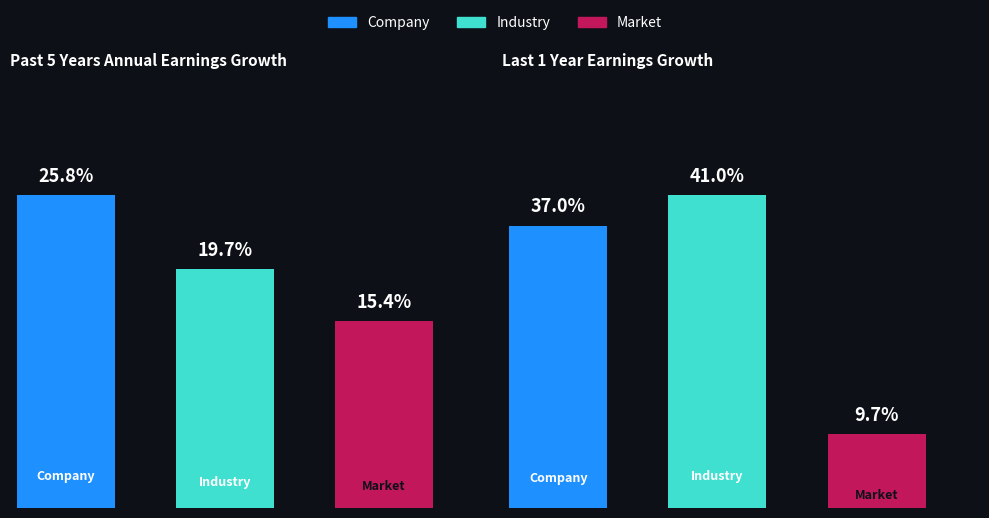

What is the sum of all Industry values?

60.7